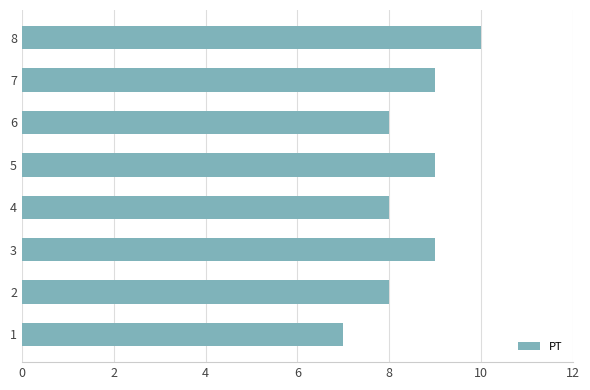

What is the approximate value at 2?

8